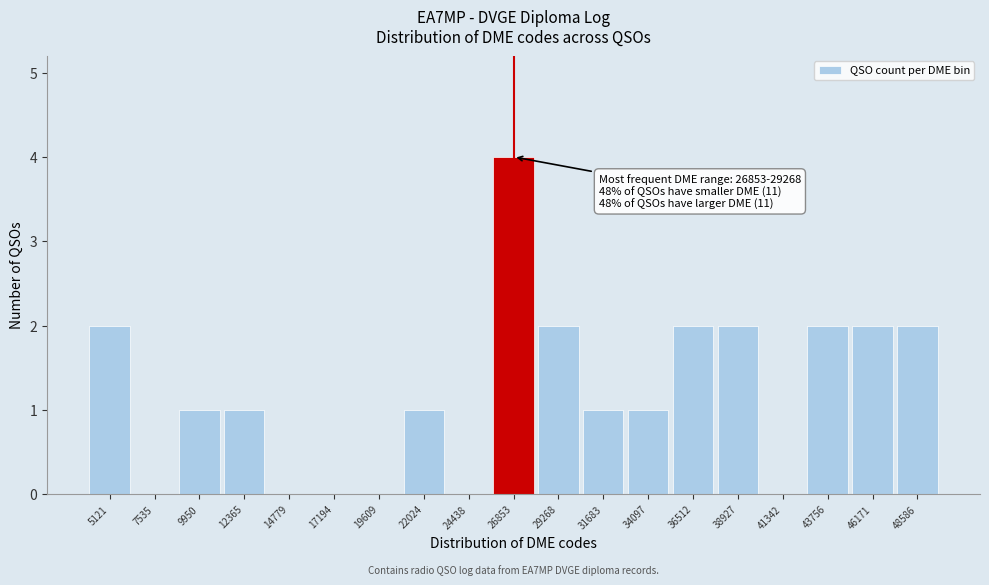

Reading left to right, extract all data points from this chart.

5121=2	7535=0	9950=1	12365=1	14779=0	17194=0	19609=0	22024=1	24438=0	26853=4	29268=2	31683=1	34097=1	36512=2	38927=2	41342=0	43756=2	46171=2	48586=2